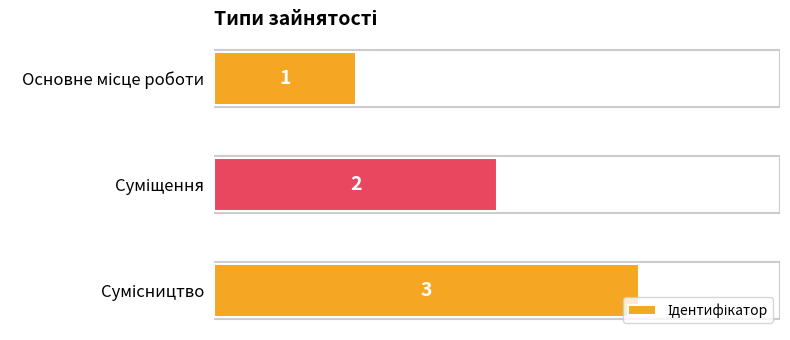

Count the values in the range 1 to 3.

3